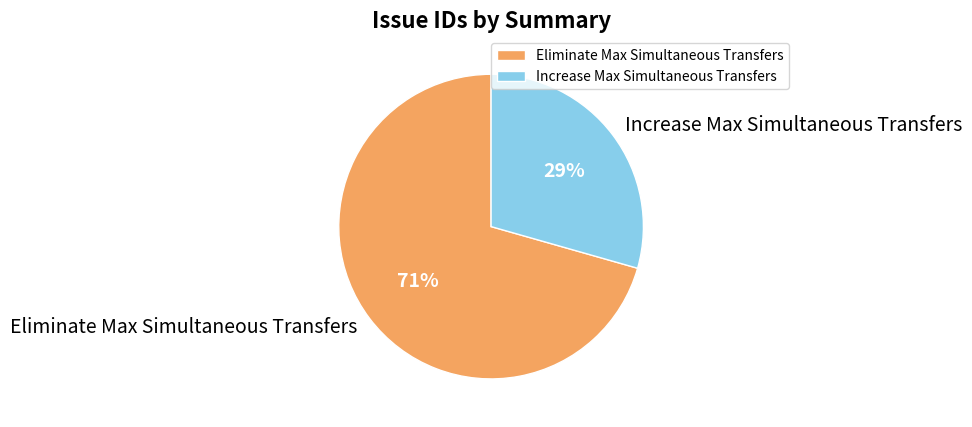

Which category has the smallest portion of the pie?

Increase Max Simultaneous Transfers